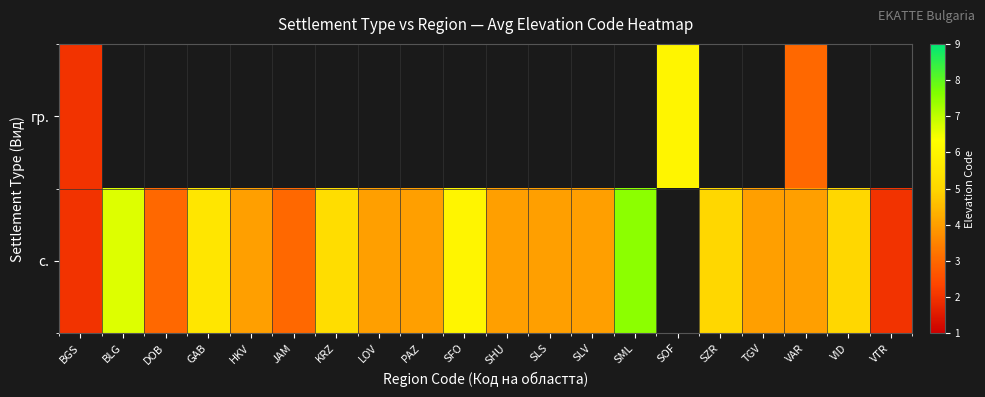

Is it true that row_1 equals 2.0 at BGS?

True